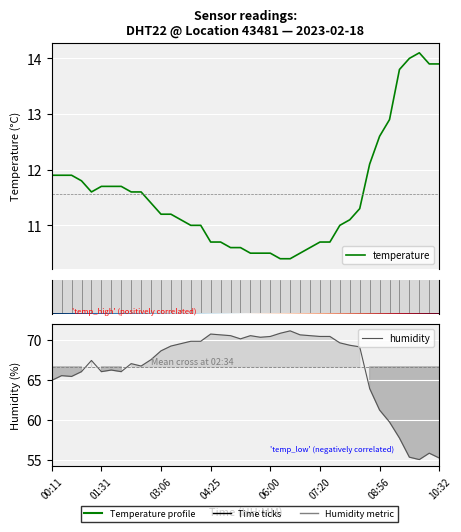

The value of temperature at 36 is 14.0. True or false?

True